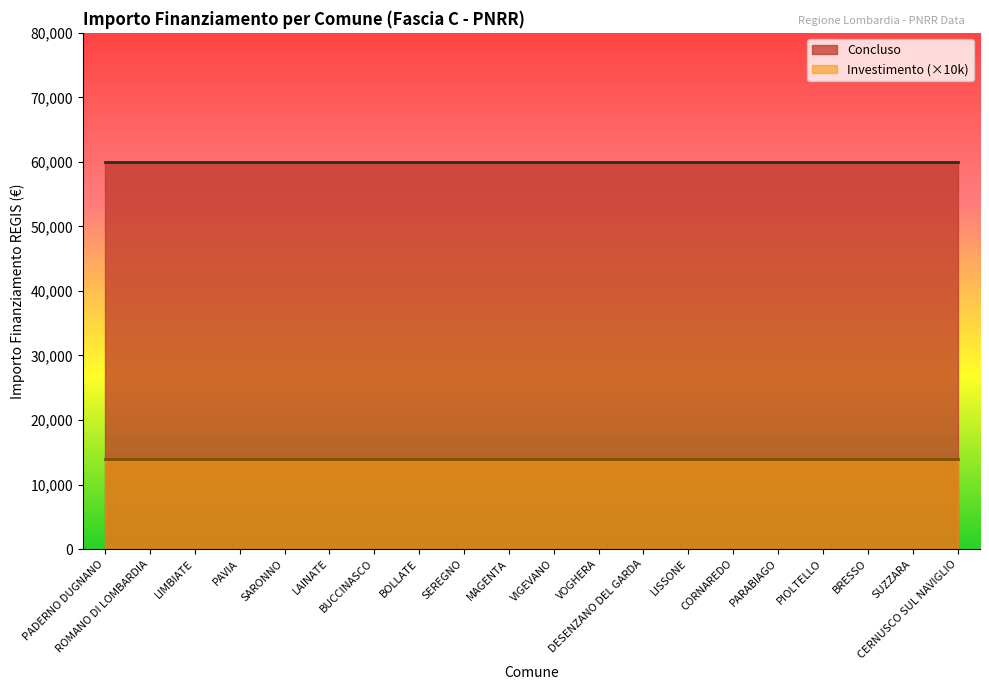

Is the value of Concluso at PADERNO DUGNANO greater than the value of Investimento (1.4) at VOGHERA?

Yes